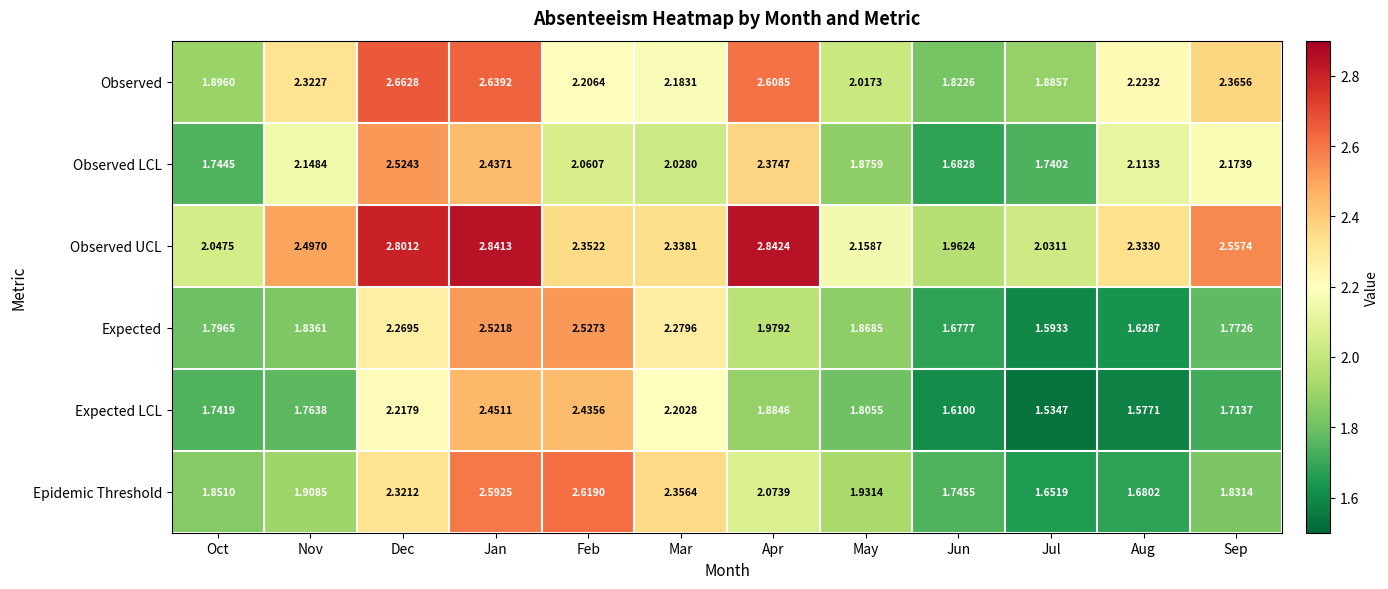

At which category is the sum across all series the highest?

Jan